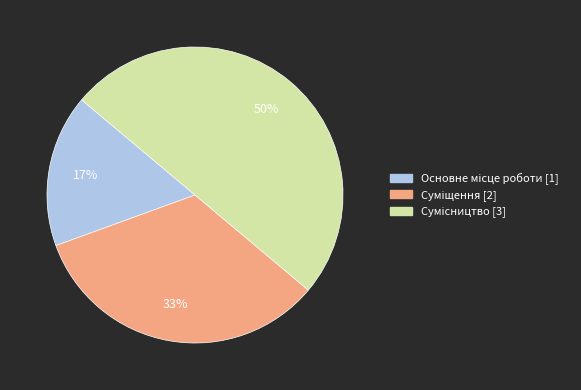

To the nearest percent, what is the average slice percentage?

33%